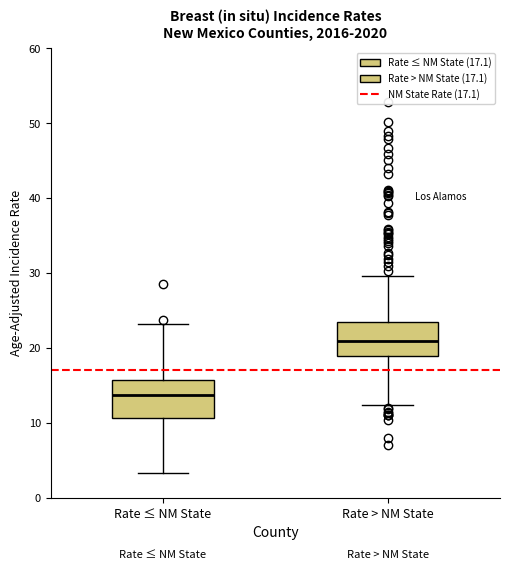

Which box has the lowest median line?

Rate ≤ NM State